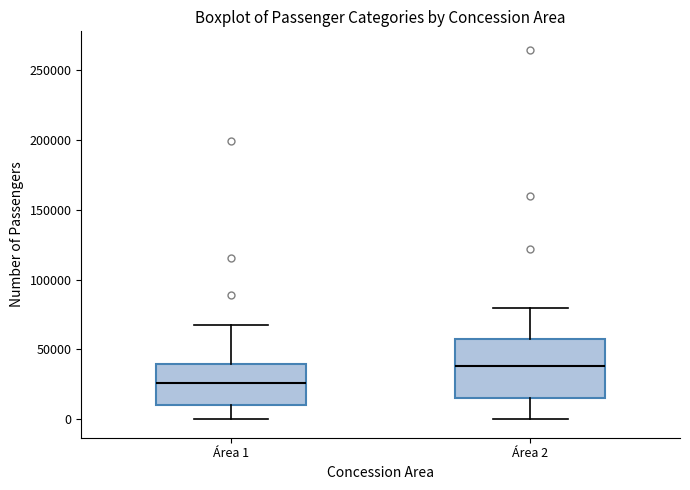

Reading left to right, read every box against the y-axis: the position of its median line, the range the box covers, and the ends of its whiskers. The values are not printed on the chart, so give them approximately, as read against the axis.

Área 1: median 25000, box 10000 to 40000, whiskers 0 to 65000
Área 2: median 40000, box 15000 to 55000, whiskers 0 to 80000